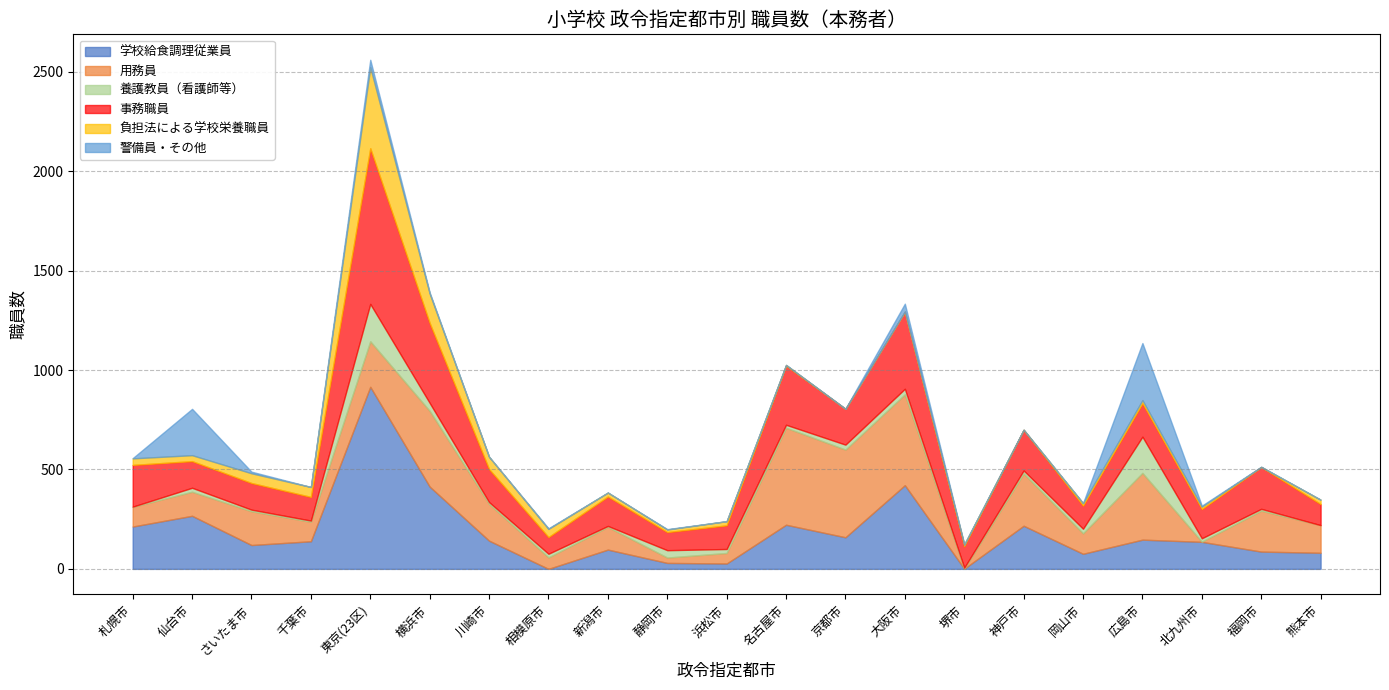

Where does the 負担法による学校栄養職員 series first go above 20?

札幌市